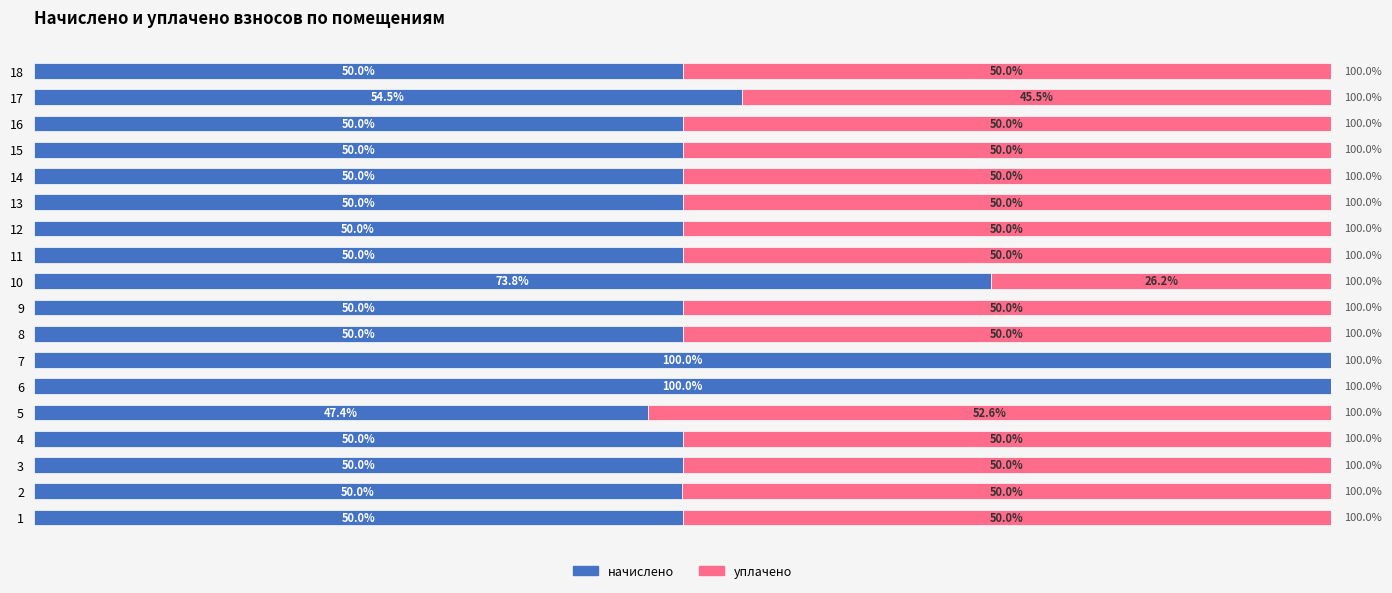

What are all the series names shown in the legend?

начислено, уплачено